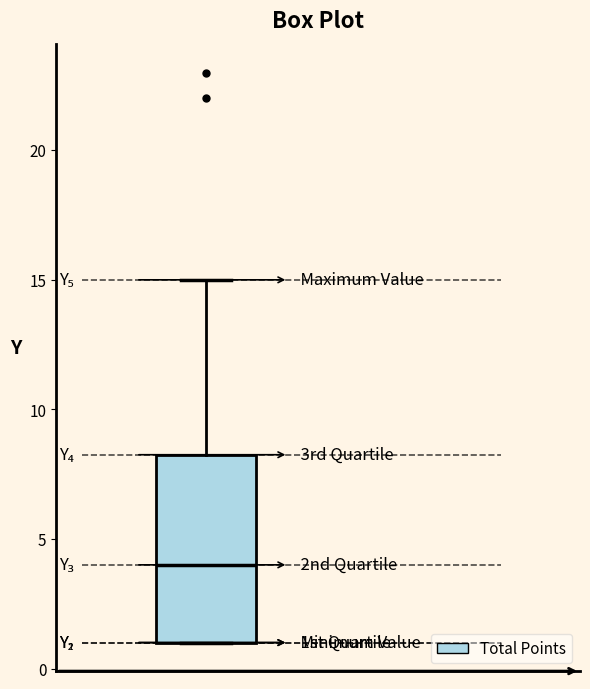

Read this box plot against the y-axis: the position of the median line, the range covered by the box, and the ends of both whiskers. The values are not printed on the chart, so give them approximately, as read against the axis.

median 4.0, box 1.0 to 8.5, whiskers 1.0 to 15.0